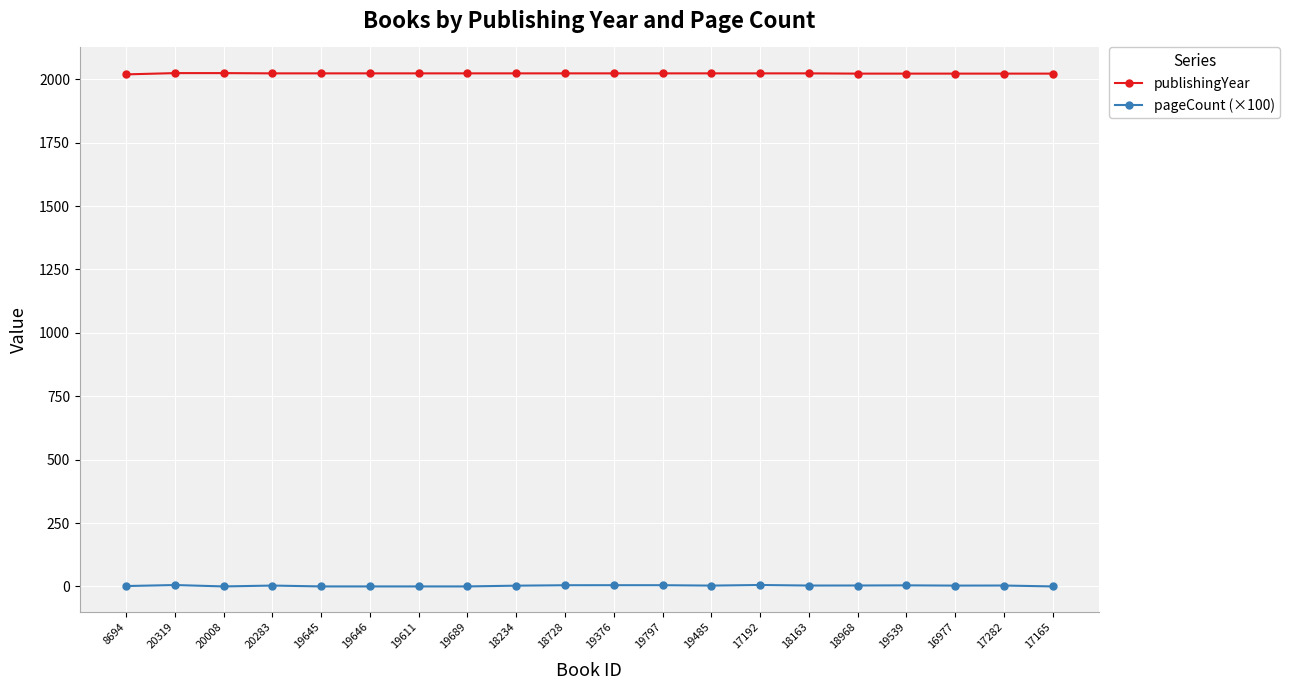

What is the sum of the publishingYear values at 17282 and 18968?

4044.0